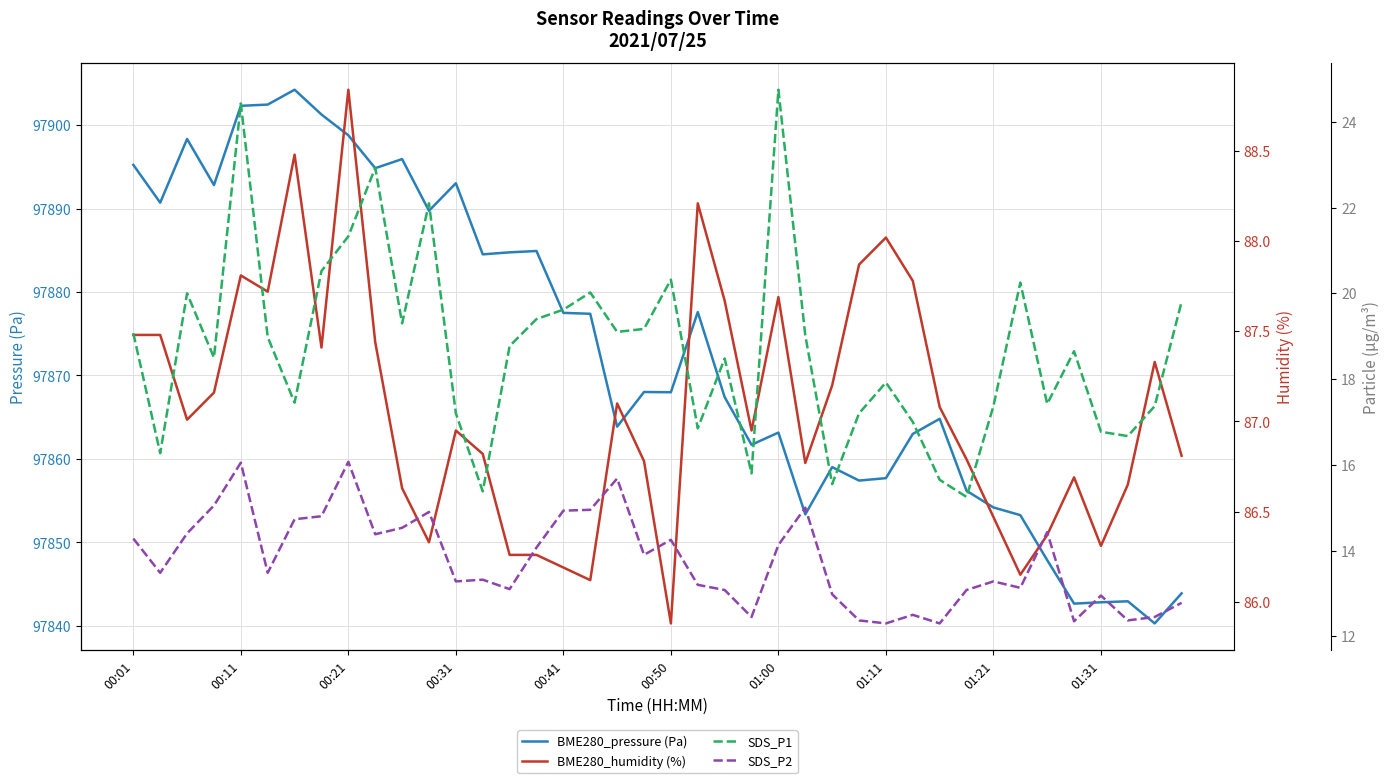

True or false: BME280_humidity (%) and BME280_pressure (Pa) cross at least once.

False